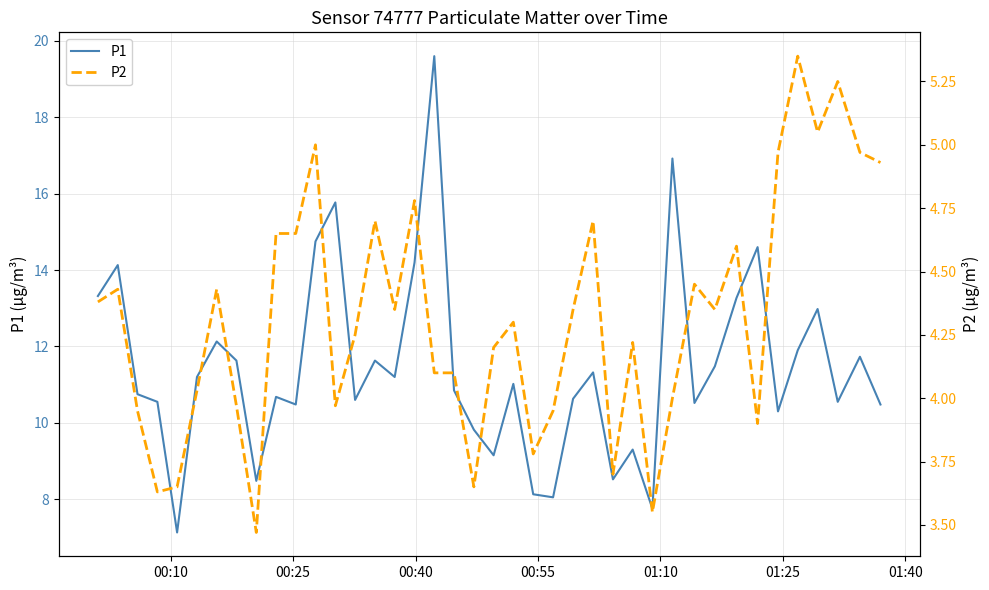

How many lines are shown in the chart?

2